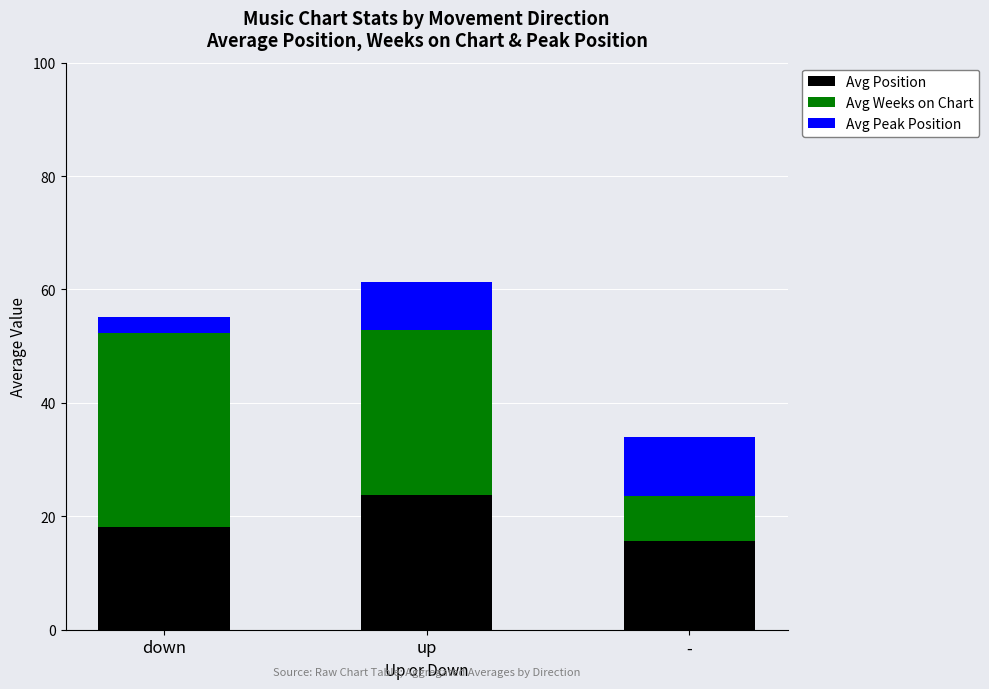

Reading left to right, transcribe the values for Avg Position.

18.2	23.8	15.6